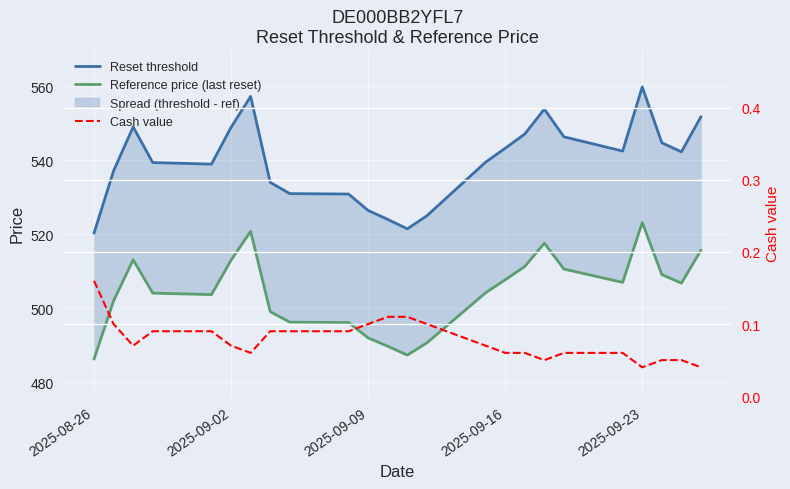

What is the label of the 24th point from the right?

2025-08-26